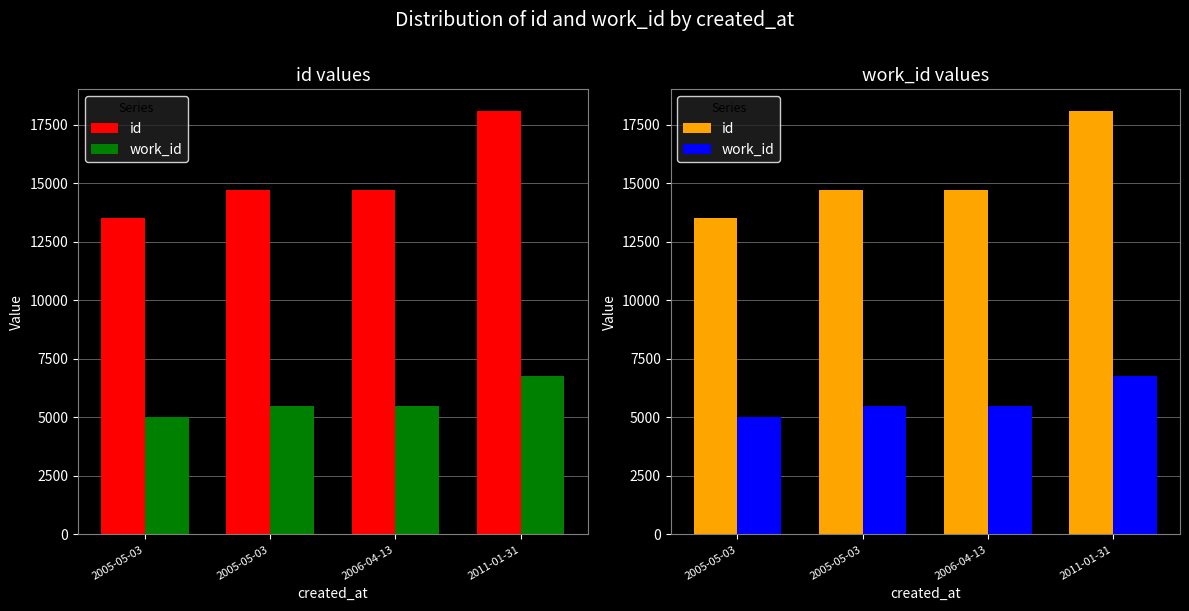

What is the average value of the work_id series?

5705